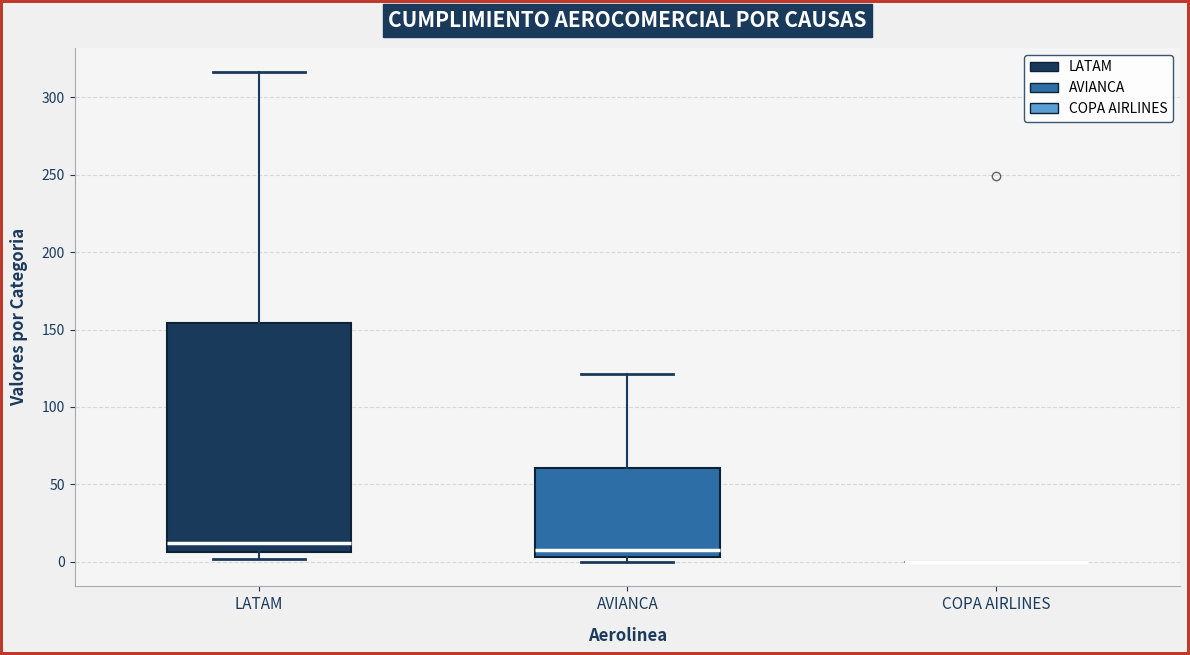

Reading left to right, transcribe this box plot: for each box, give where its median line is, the range the box spans, and where its two whiskers end, as read against the y-axis. The values are not printed on the chart, so give them approximately, as read against the axis.

LATAM: median 10, box 5 to 155, whiskers 0 to 315
AVIANCA: median 10, box 5 to 60, whiskers 0 to 120
COPA AIRLINES: box collapsed to a line at 0, whiskers 0 to 0